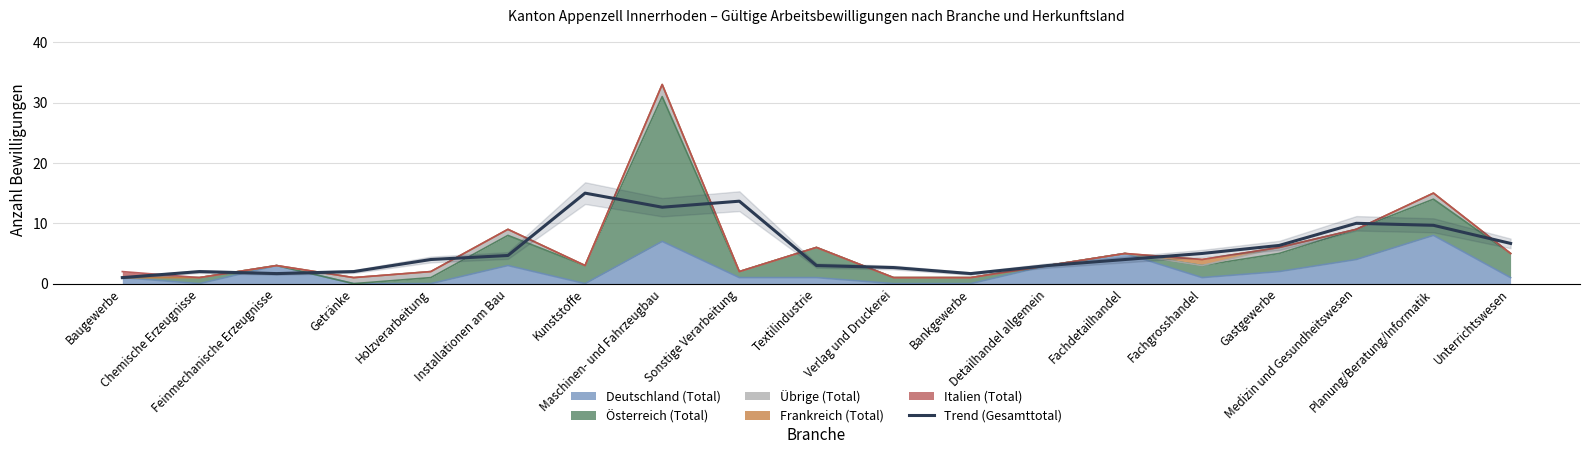

What is the average value?

5.7